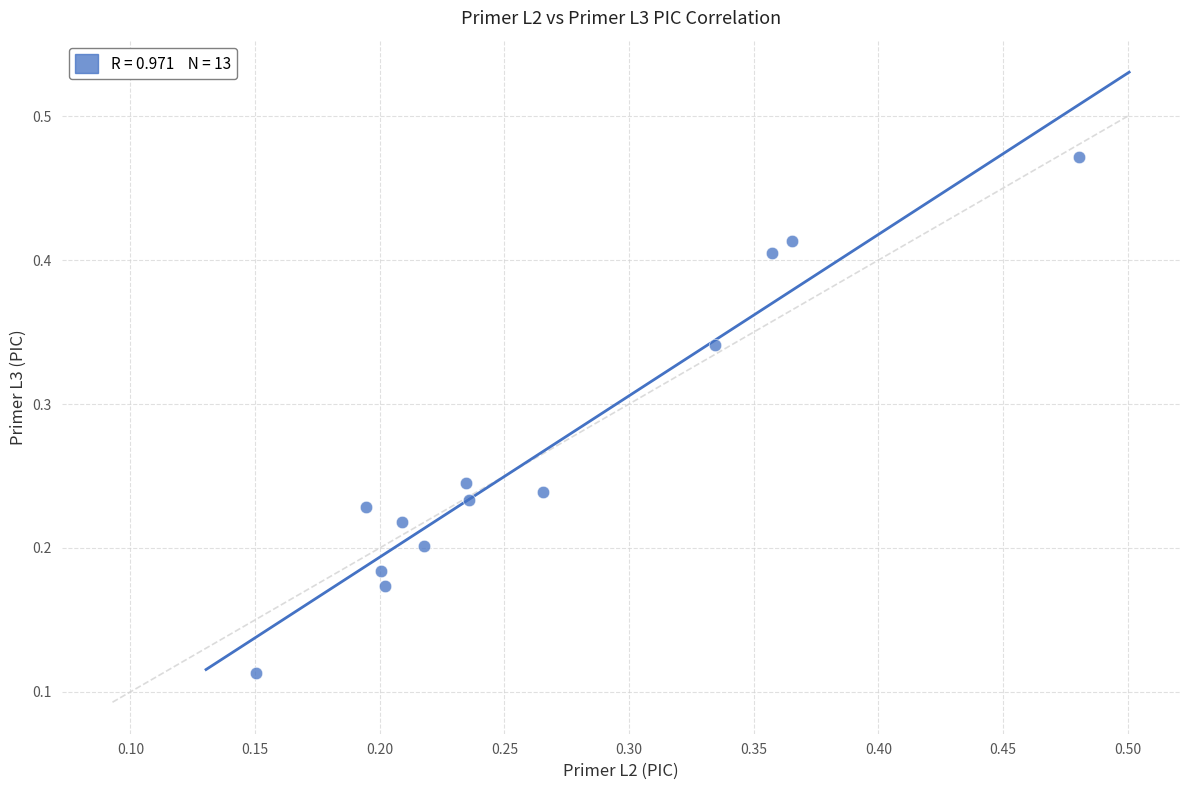

Count the number of points in this scatter plot.

13